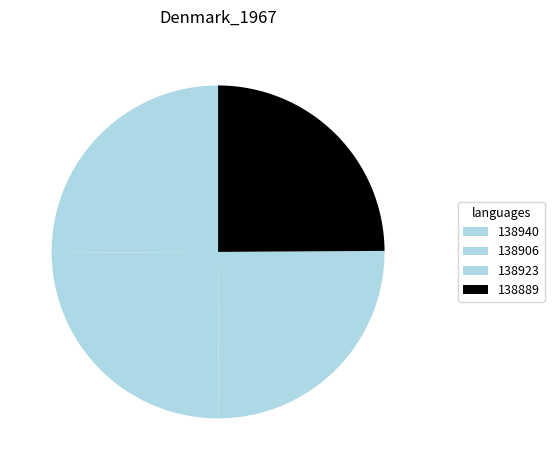

True or false: 138940 accounts for 14% of the total.

False